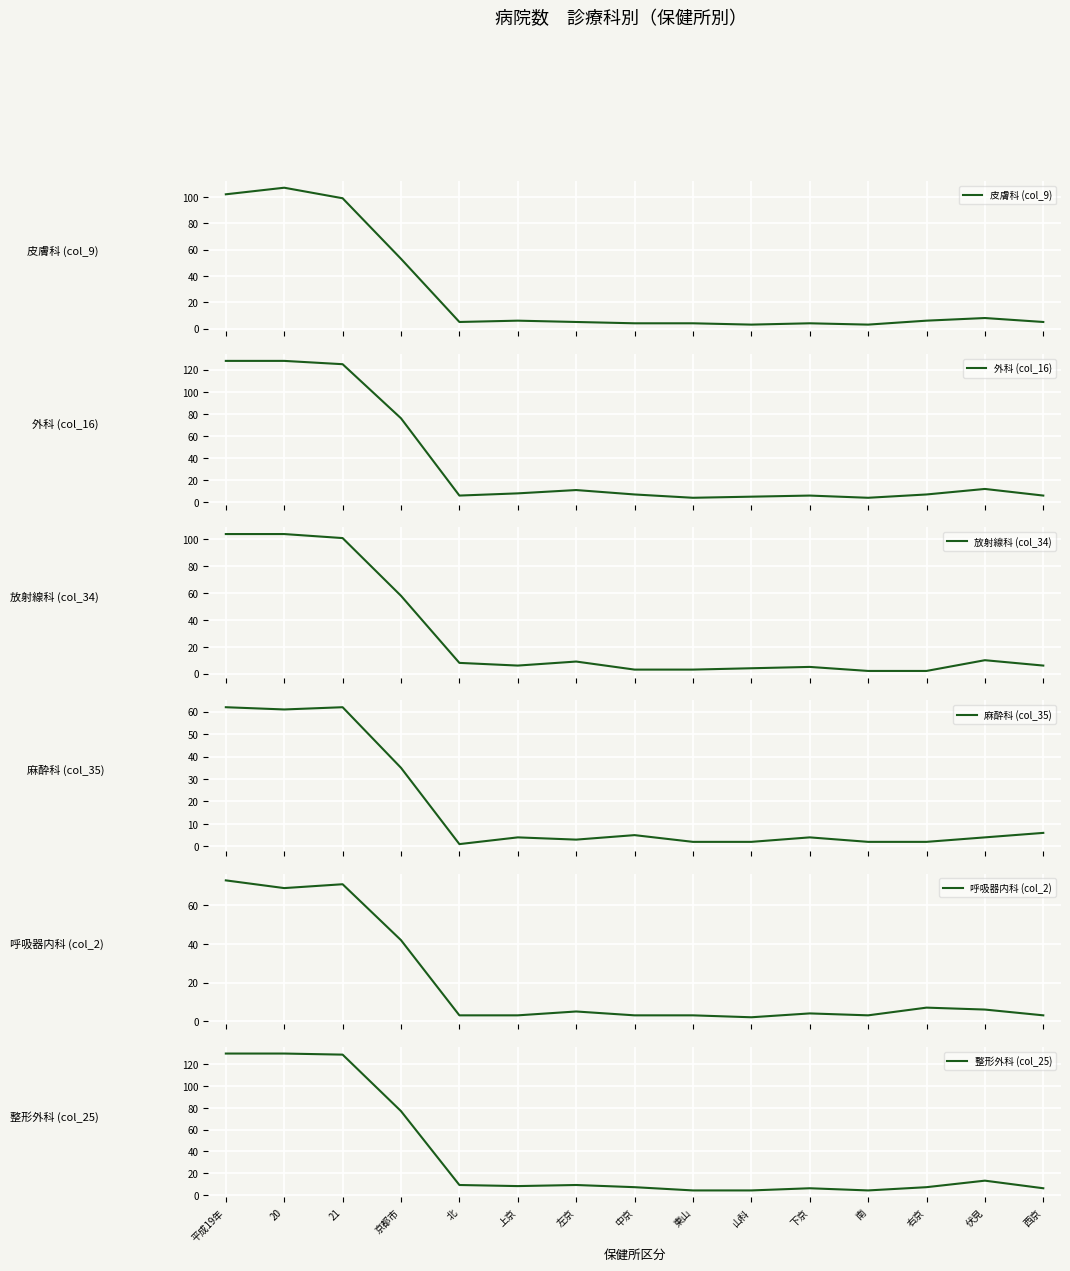

What is the difference between the 呼吸器内科 (col_2) values at 山科 and 平成19年?

71